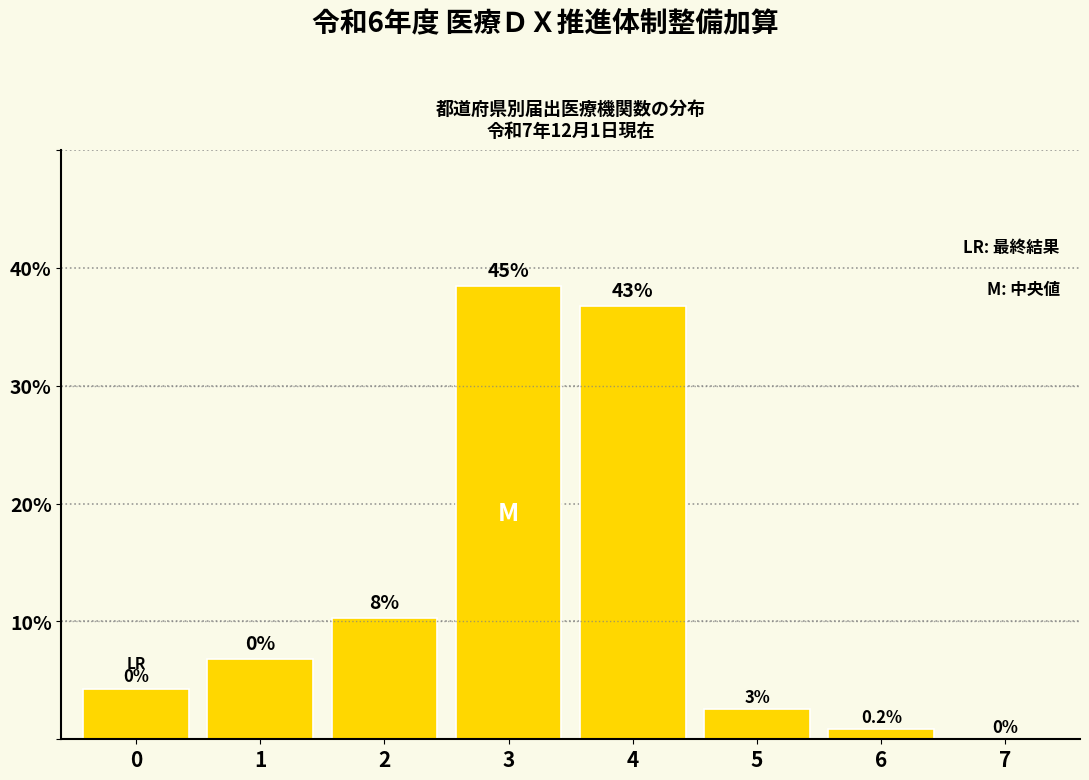

List the labels in order of value, largest first.

3, 4, 2, 1, 0, 5, 6, 7